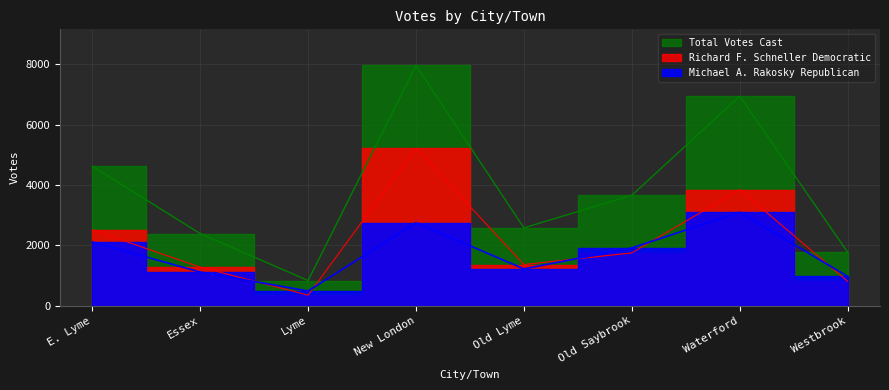

List the labels in order of Total Votes Cast value, smallest first.

Lyme, Westbrook, Essex, Old Lyme, Old Saybrook, E. Lyme, Waterford, New London